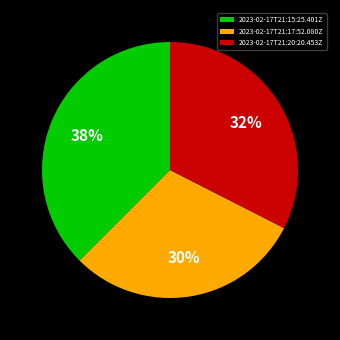

How many segments does this pie chart have?

3